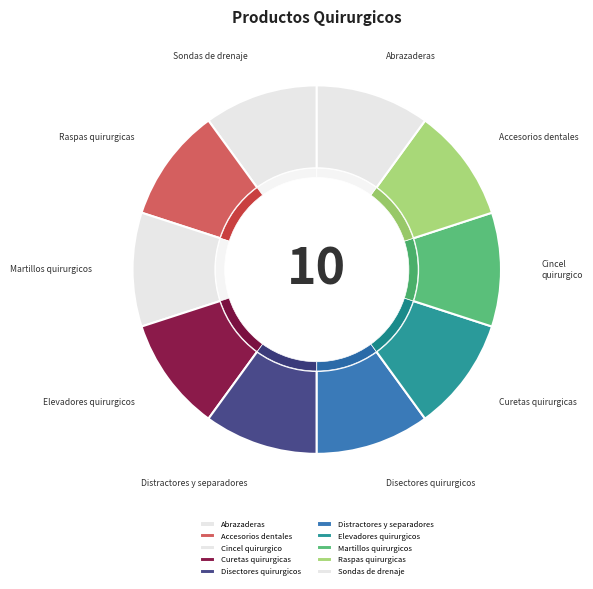

Rank the categories by value from lowest to highest.

Accesorios dentales, Cincel quirurgico, Curetas quirurgicas, Raspas quirurgicas, Abrazaderas, Martillos quirurgicos, Disectores quirurgicos, Elevadores quirurgicos, Distractores y separadores, Sondas de drenaje